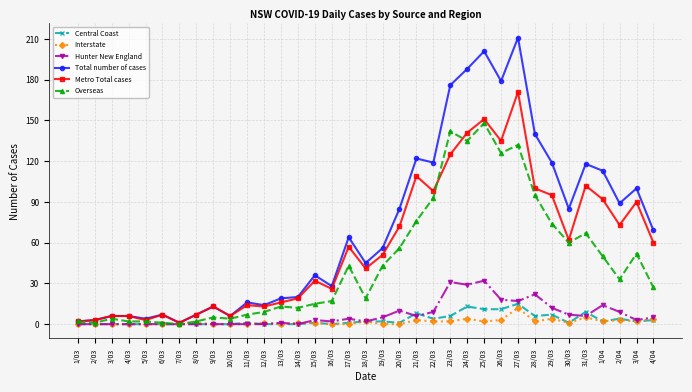

At which category is the sum across all series the highest?

27/03